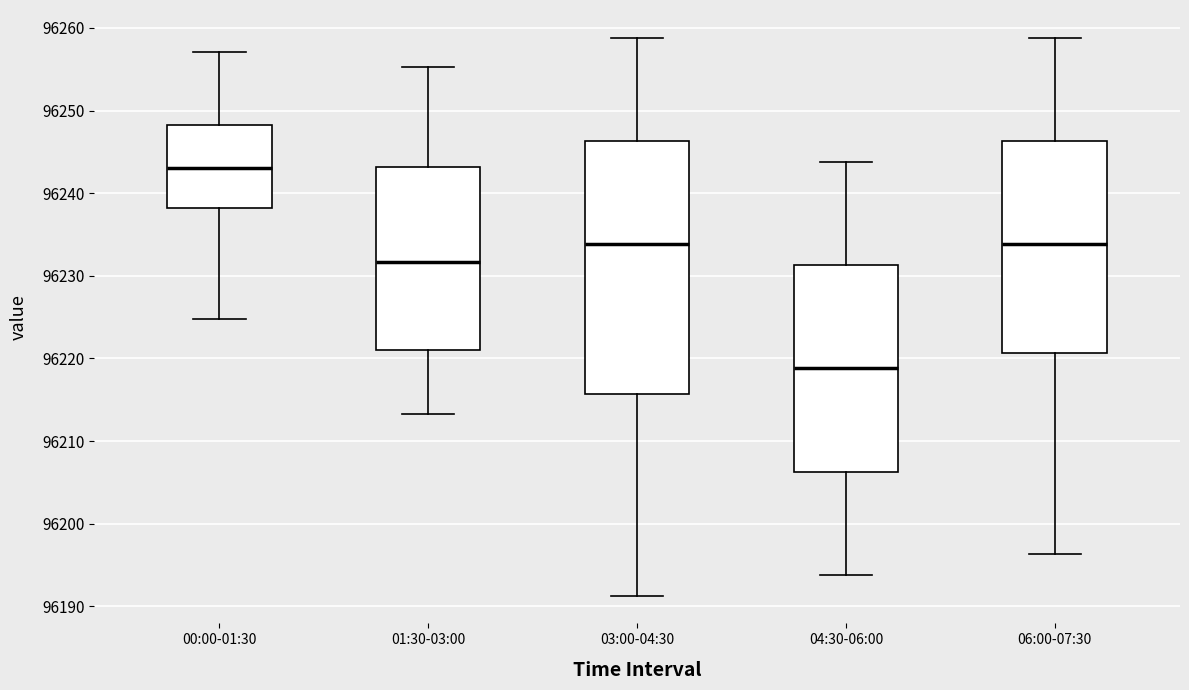

Which box is the tallest, from its lower edge to its upper edge?

03:00-04:30